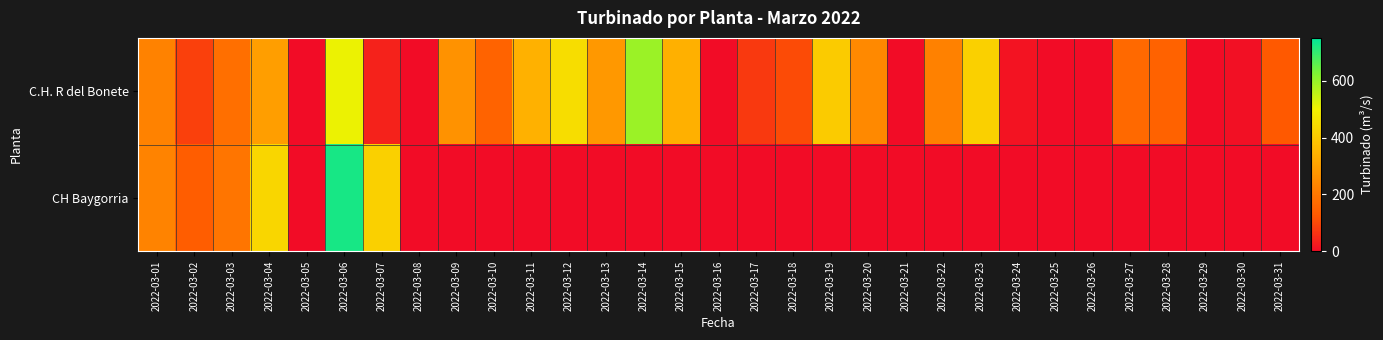

Reading right to left, list all the values displayed in this chart.

C.H. R del Bonete: 2022-03-31=126.0	2022-03-30=6.1	2022-03-29=0.0	2022-03-28=146.8	2022-03-27=164.7	2022-03-26=0.0	2022-03-25=0.0	2022-03-24=13.2	2022-03-23=416.4	2022-03-22=224.3	2022-03-21=0.0	2022-03-20=245.2	2022-03-19=405.8	2022-03-18=104.8	2022-03-17=74.7	2022-03-16=1.0	2022-03-15=339.2	2022-03-14=593.8	2022-03-13=278.8	2022-03-12=449.6	2022-03-11=341.3	2022-03-10=149.5	2022-03-09=264.8	2022-03-08=0.0	2022-03-07=36.7	2022-03-06=504.2	2022-03-05=0.0	2022-03-04=293.8	2022-03-03=181.5	2022-03-02=86.9	2022-03-01=225.8
CH Baygorria: 2022-03-31=0.0	2022-03-30=0.0	2022-03-29=0.0	2022-03-28=0.0	2022-03-27=0.0	2022-03-26=0.0	2022-03-25=0.0	2022-03-24=0.0	2022-03-23=0.0	2022-03-22=0.0	2022-03-21=0.0	2022-03-20=0.0	2022-03-19=0.0	2022-03-18=0.0	2022-03-17=0.0	2022-03-16=0.0	2022-03-15=0.0	2022-03-14=0.0	2022-03-13=0.0	2022-03-12=0.0	2022-03-11=0.0	2022-03-10=0.0	2022-03-09=0.0	2022-03-08=0.0	2022-03-07=417.1	2022-03-06=725.0	2022-03-05=0.0	2022-03-04=430.7	2022-03-03=194.7	2022-03-02=137.4	2022-03-01=230.6